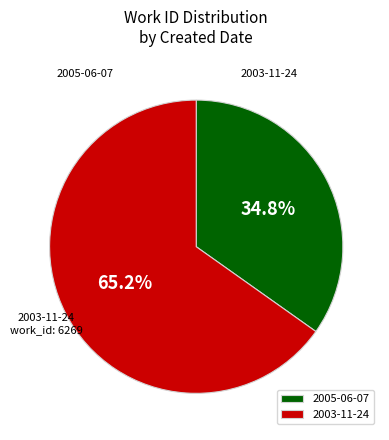

Is there a majority slice in this chart?

Yes